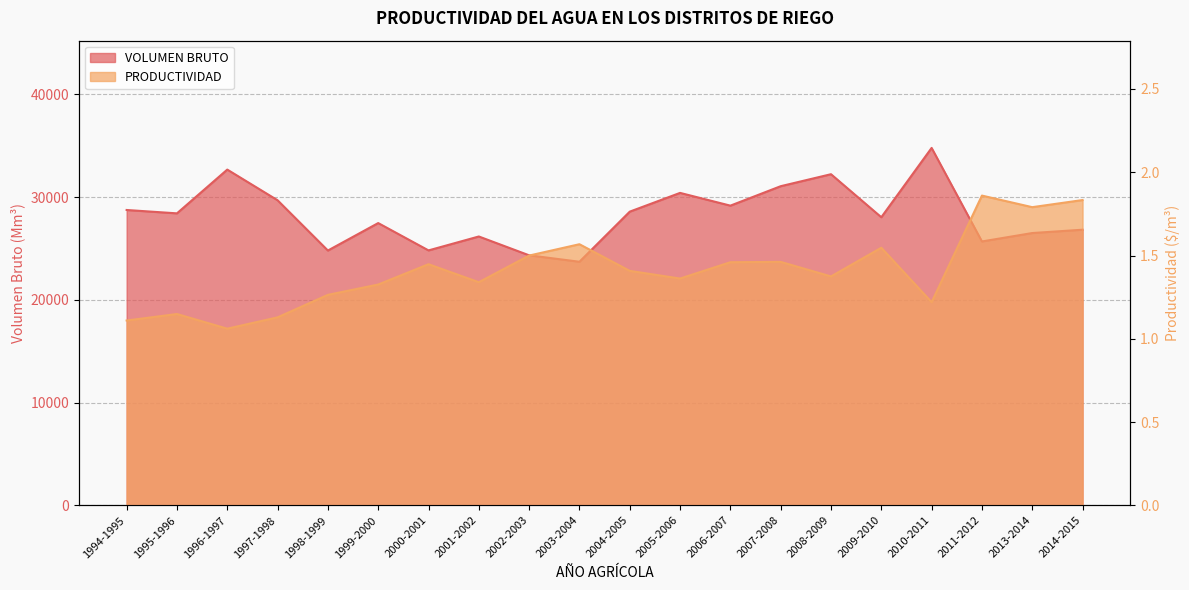

What is the sum of the PRODUCTIVIDAD values at 2011-2012 and 2002-2003?

3.4